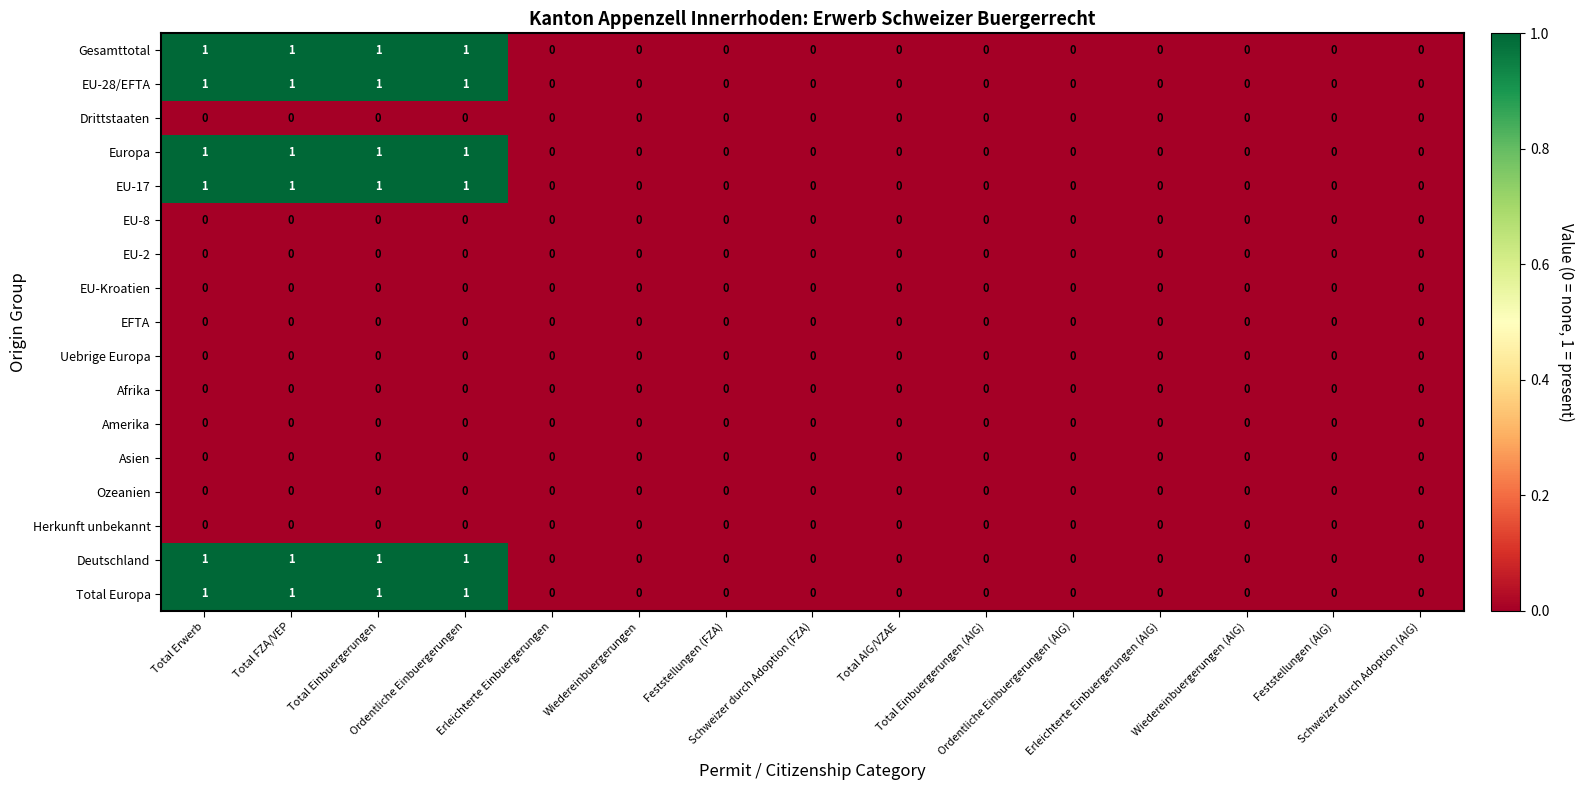

What is the sum of all Total Europa values?

4